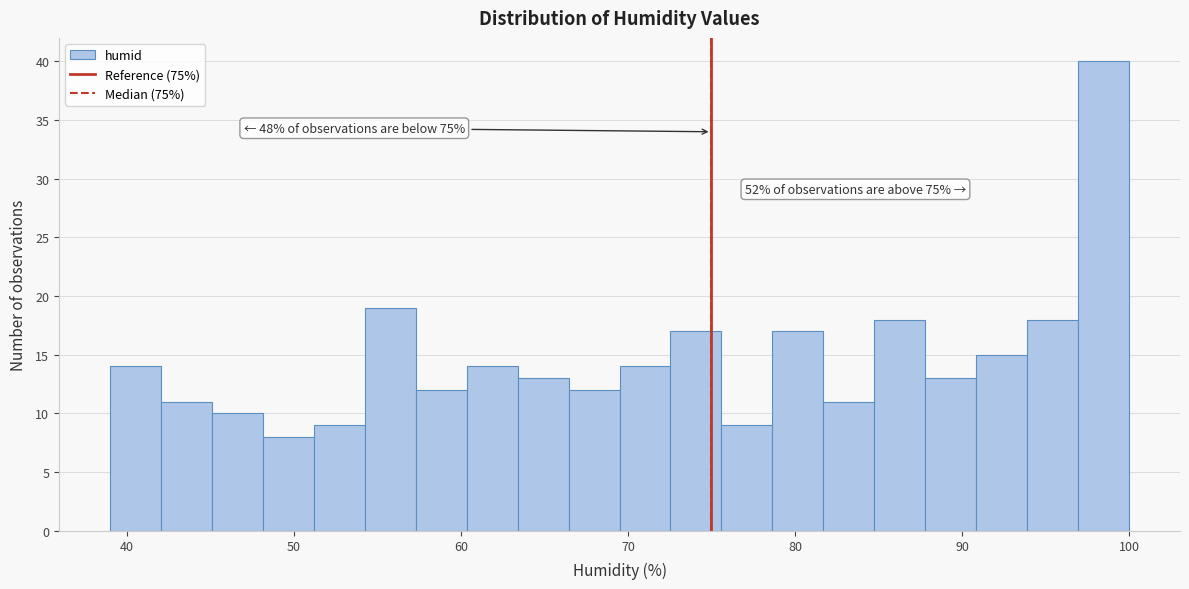

Read against the x-axis, roughly where is the centre of the tallest bar?

98